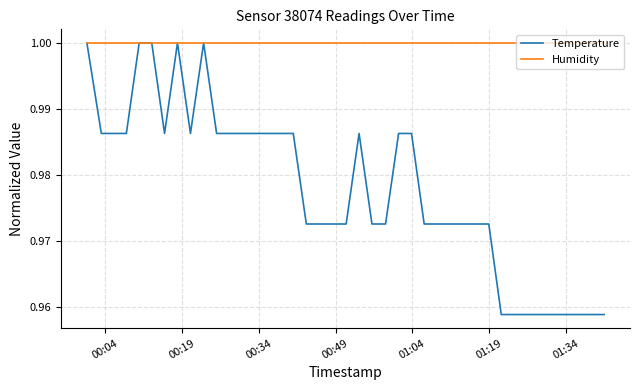

Which series has the largest range (max minus min)?

Temperature